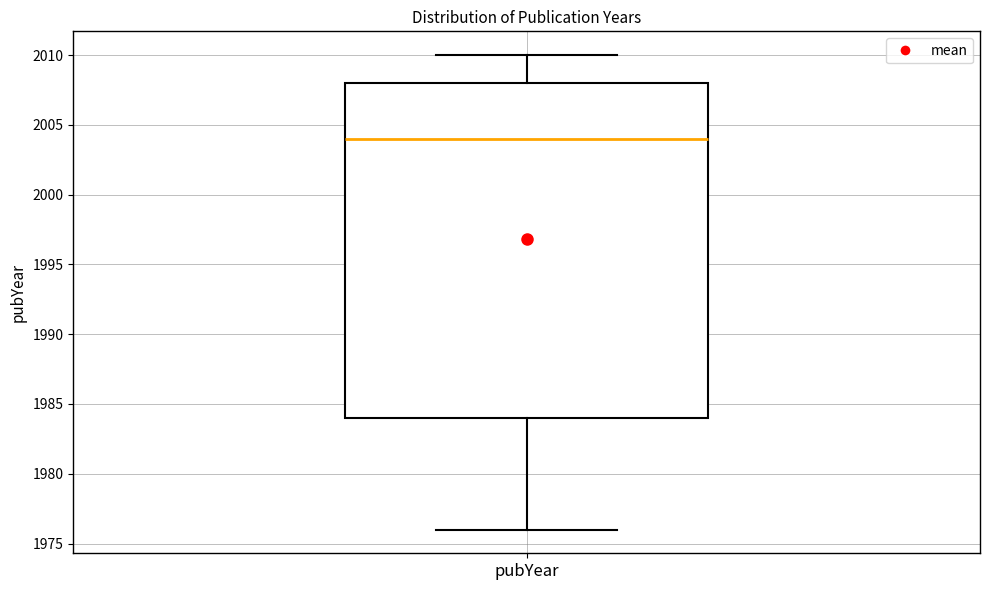

Read this box plot against the y-axis: the position of the median line, the range covered by the box, and the ends of both whiskers. The values are not printed on the chart, so give them approximately, as read against the axis.

median 2004, box 1984 to 2008, whiskers 1976 to 2010